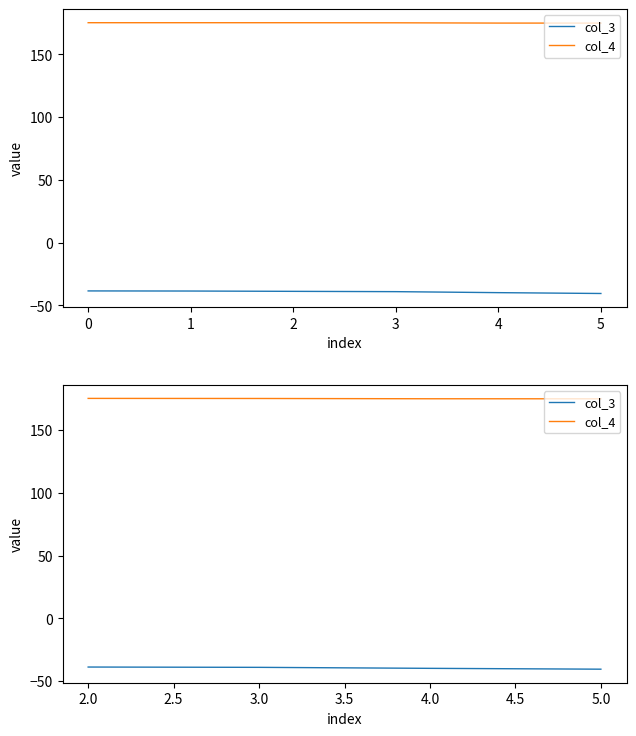

Reading right to left, what are all the values shown in this chart?

col_3: -40.6	-40.0	-39.2	-38.9
col_4: 175.0	175.0	175.2	175.3